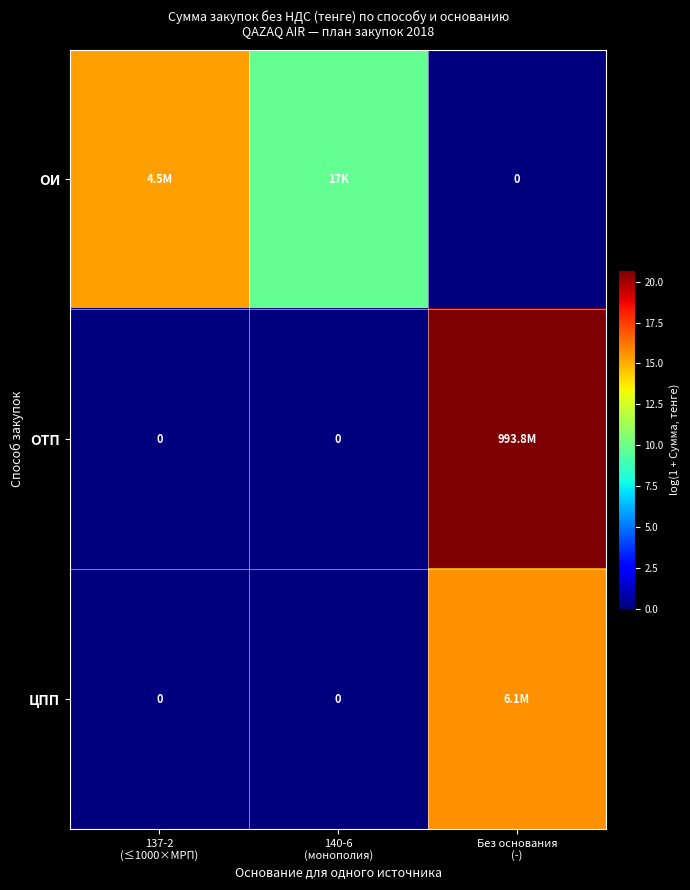

Which series changed the most between 137-2 (≤1000×МРП) and 140-6 (монополия)?

ОИ